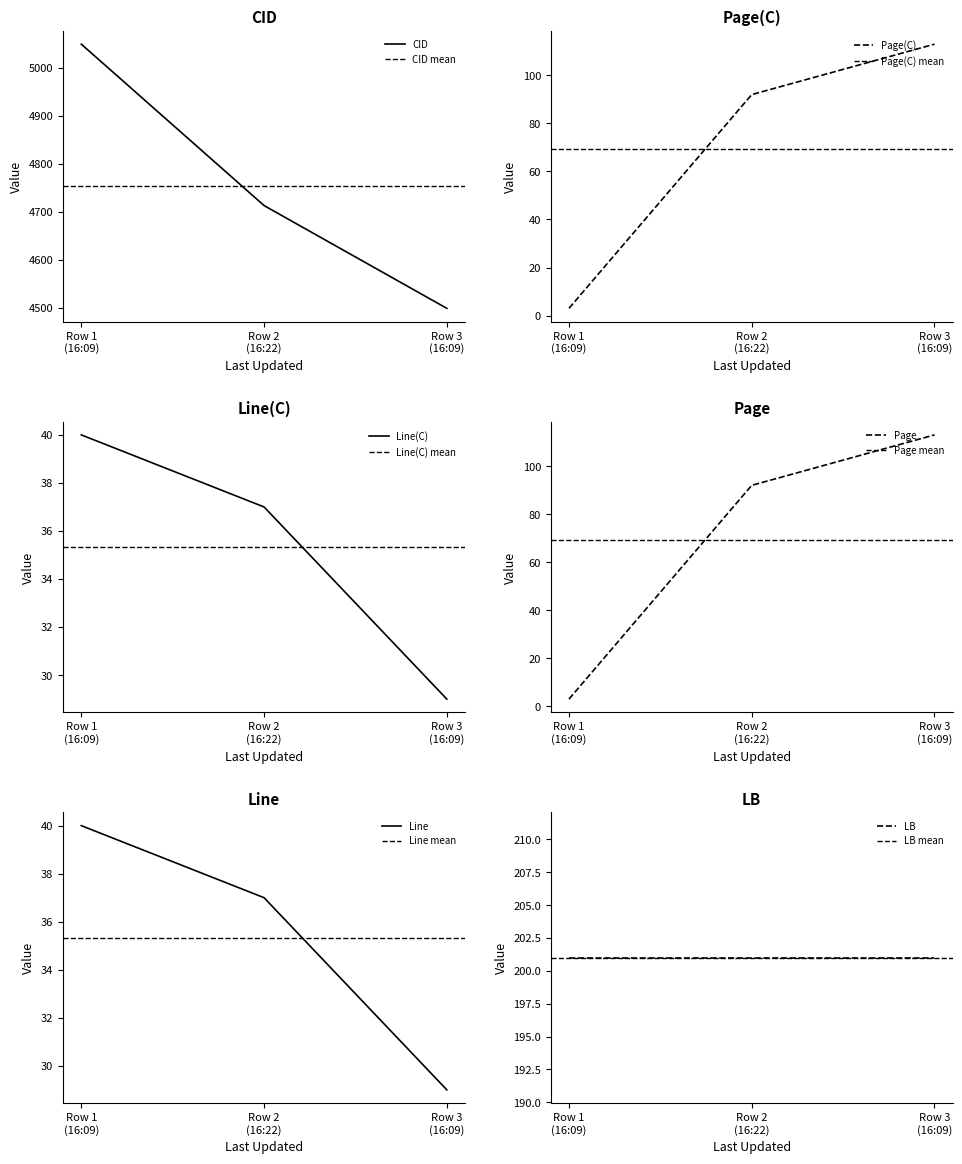

How many values in the Line series are below 37?

1